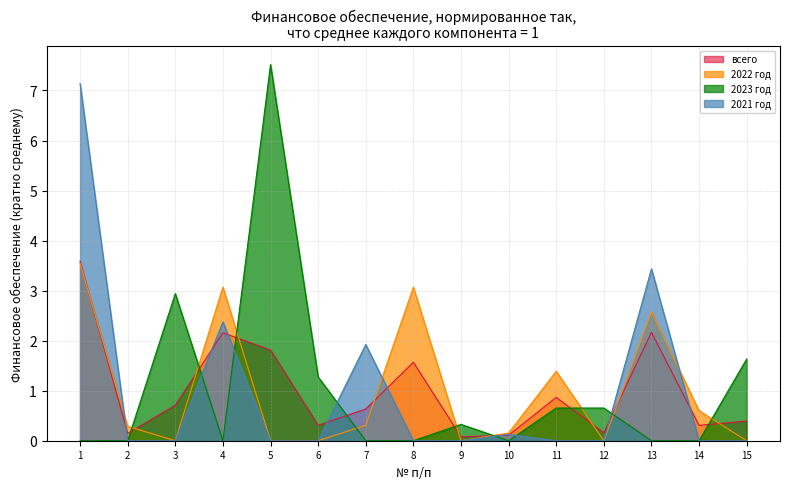

At which category is the sum across all series the highest?

1